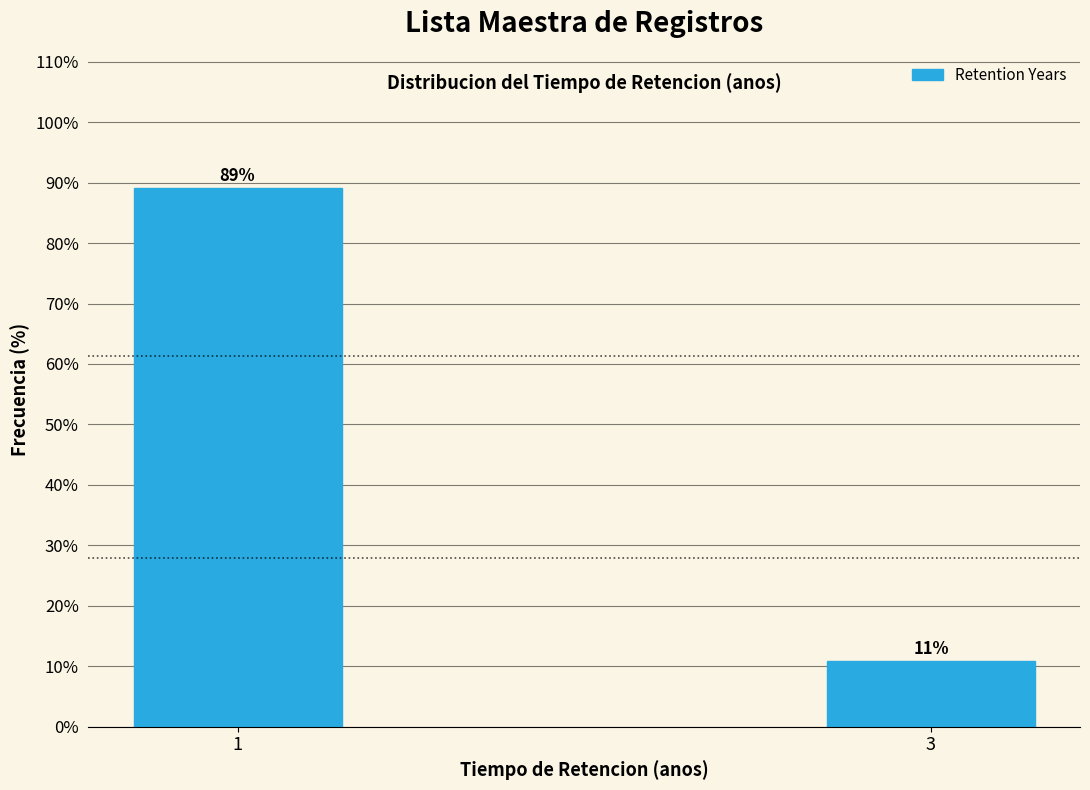

What is the sum of the values at 1 and 3?

100.0